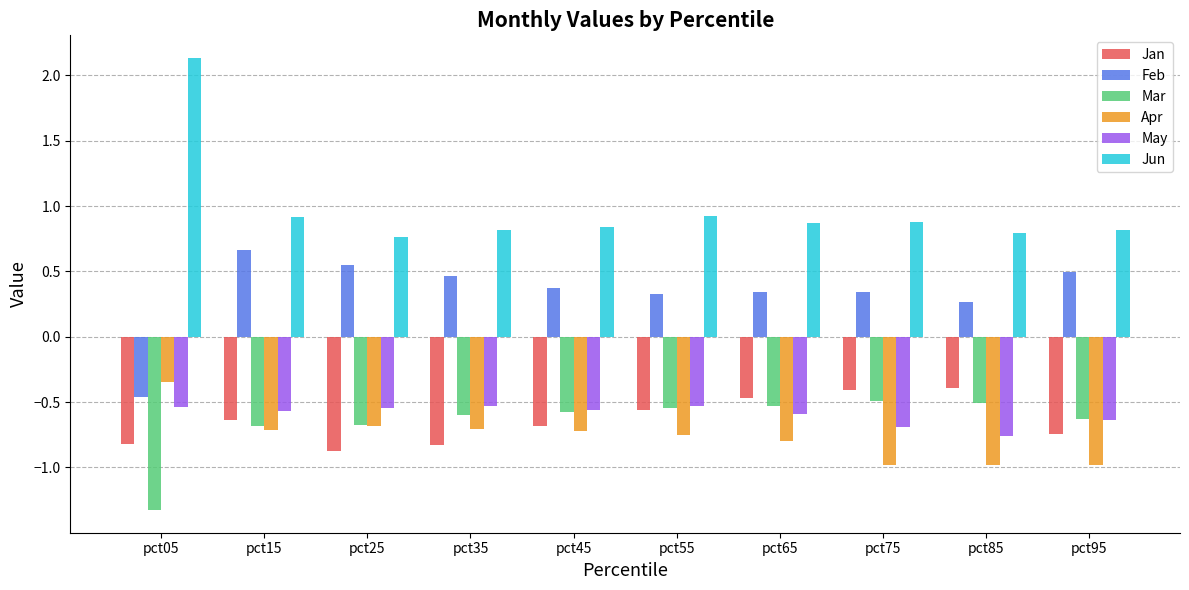

Which series has the largest total across all categories?

Jun